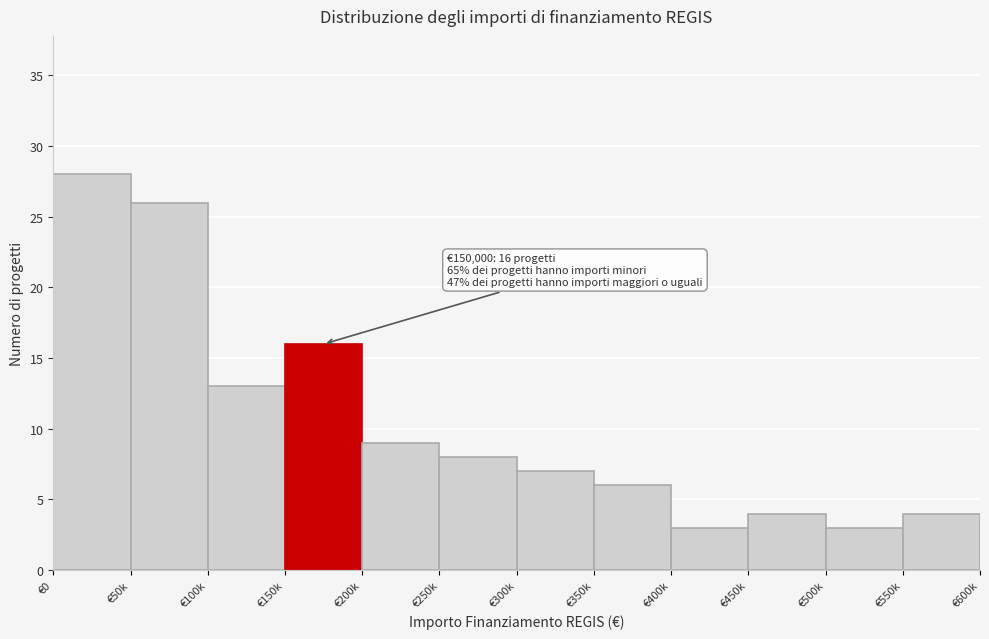

Reading right to left, extract all data points from this chart.

4	3	4	3	6	7	8	9	16	13	26	28